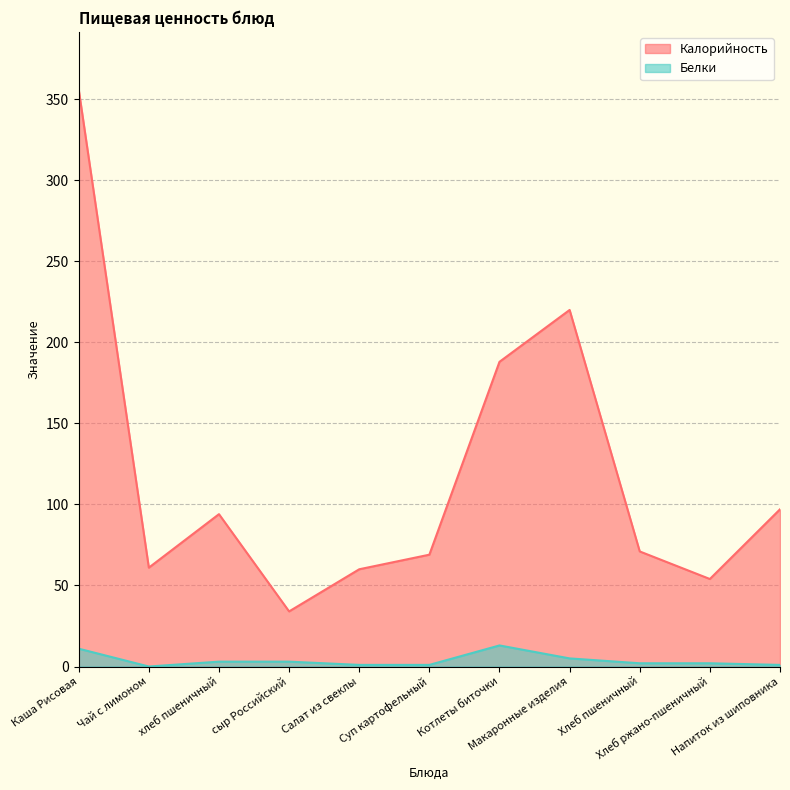

What is the label of the 9th point from the left?

Хлеб пшеничный